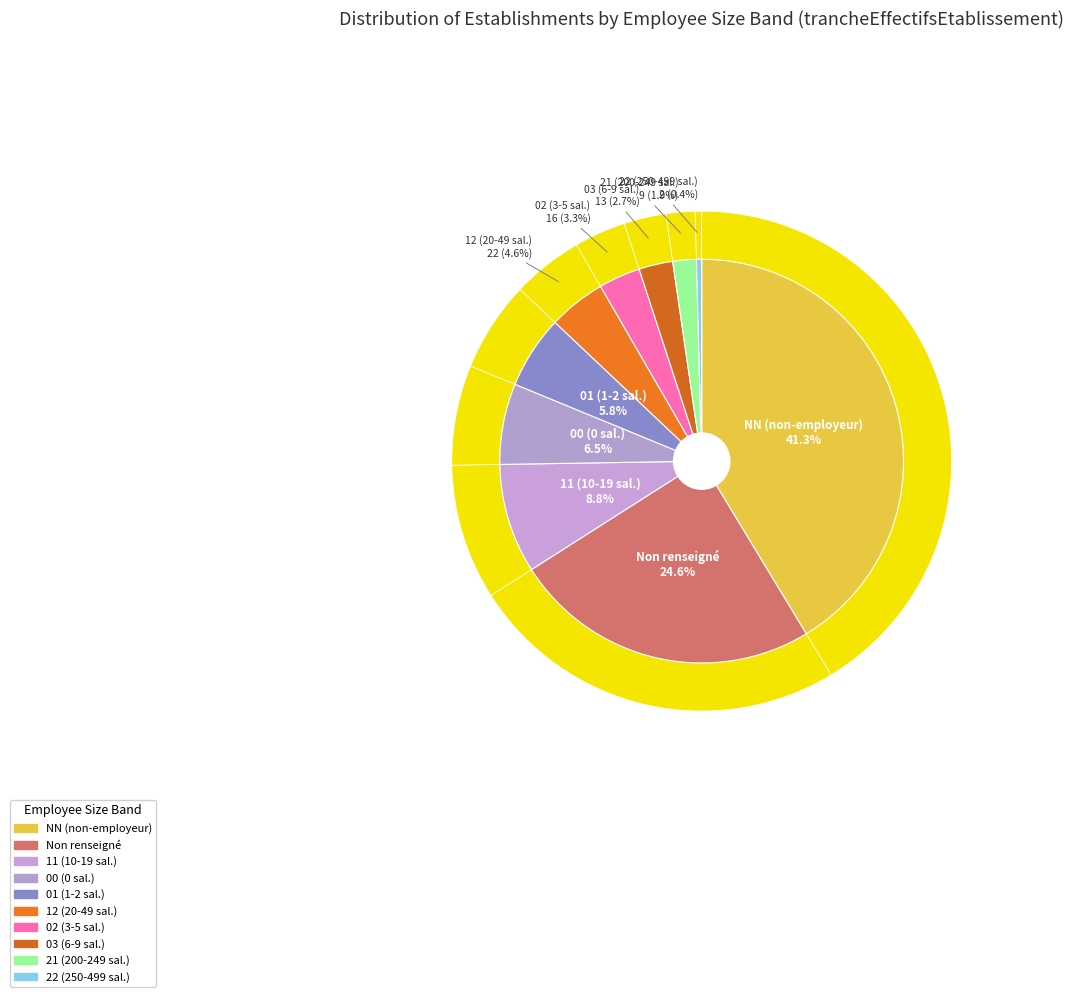

To the nearest percent, what portion does 11 represent?

9%